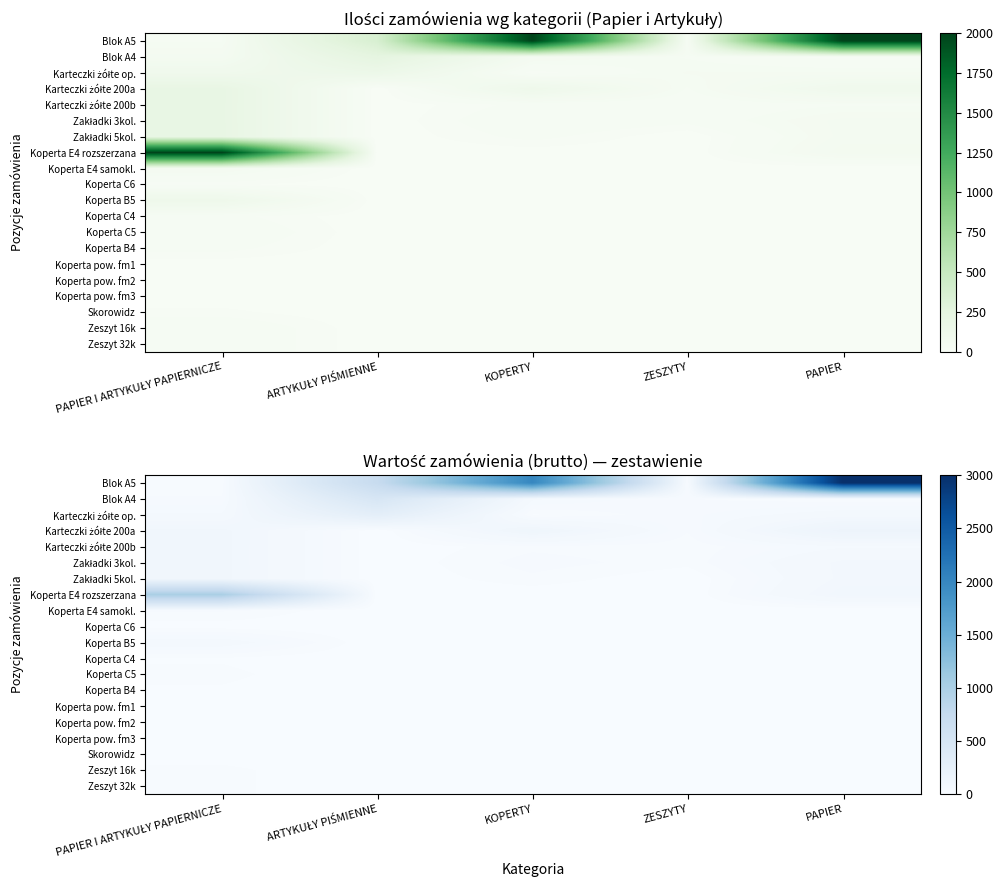

What is the difference between the highest and lowest values at PAPIER?

3000